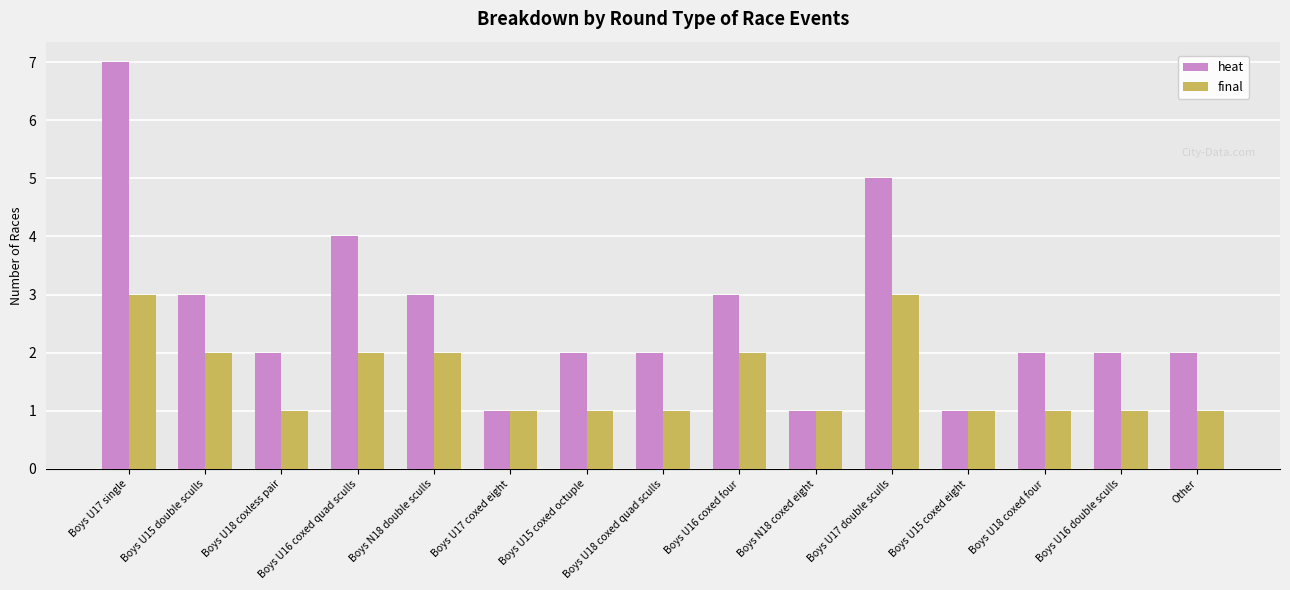

Rank the series by their average value, from highest to lowest.

heat, final